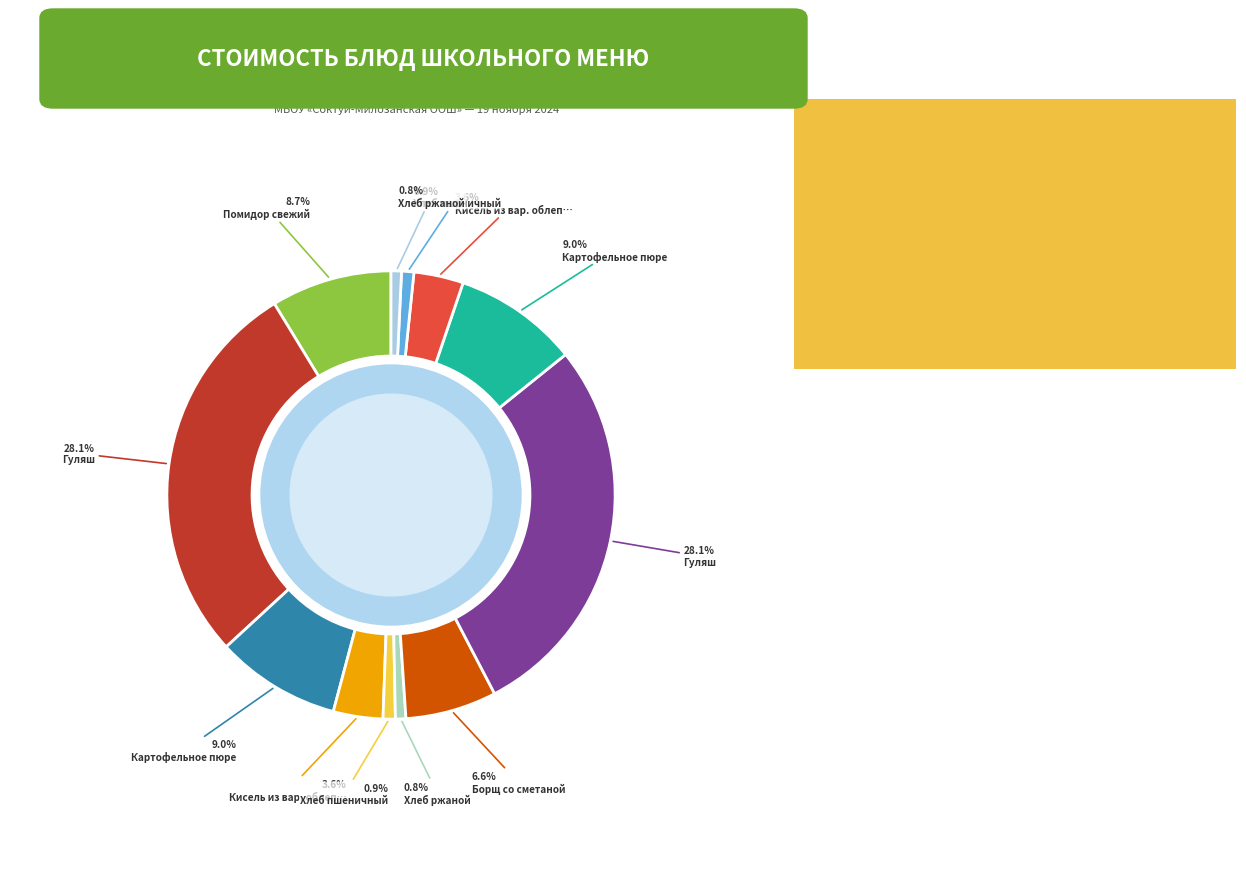

Is there any slice that represents more than half of the pie?

No